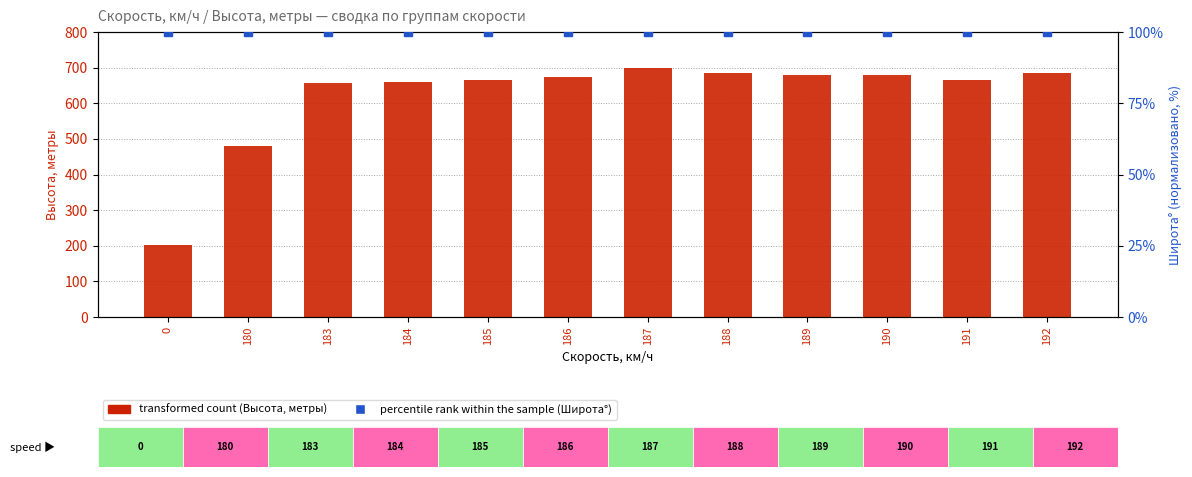

Which series reaches the maximum Y coordinate?

transformed count (Высота, метры)